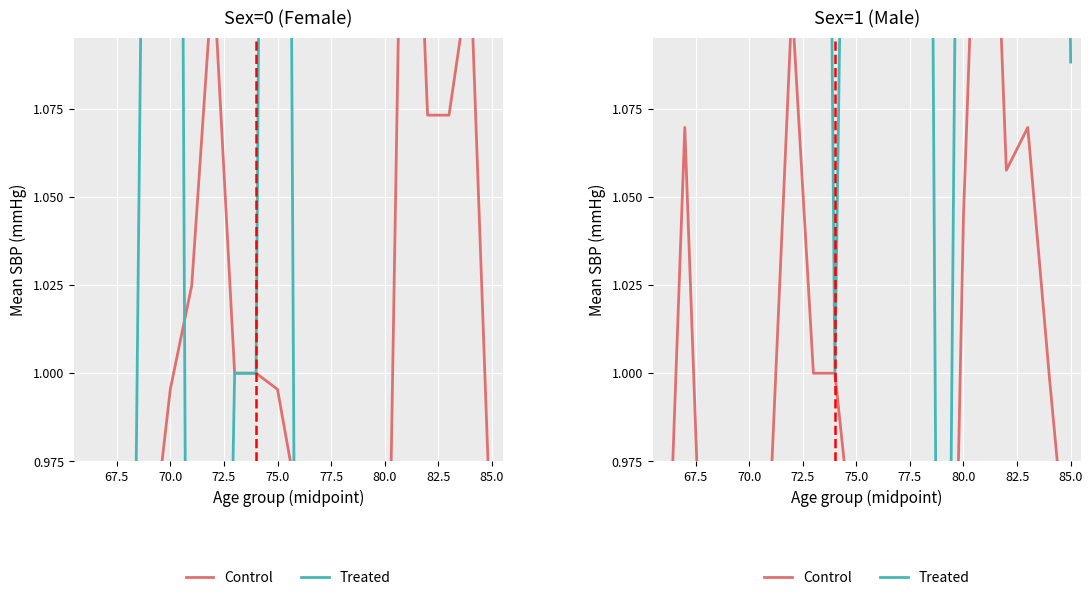

True or false: Treated has more than 1 interior local peaks.

True